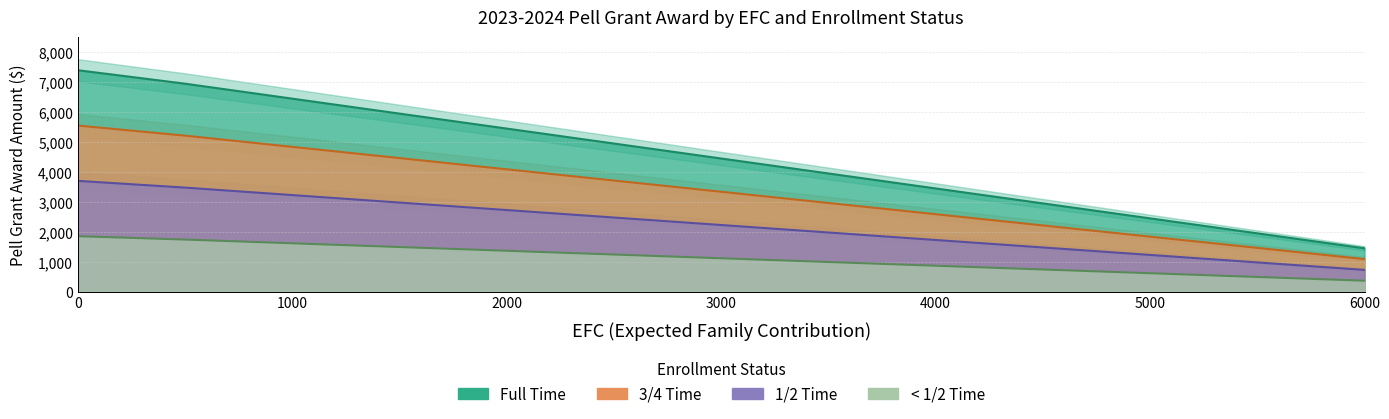

What is the difference between the 3/4 Time values at 3500 and 1000?

1875